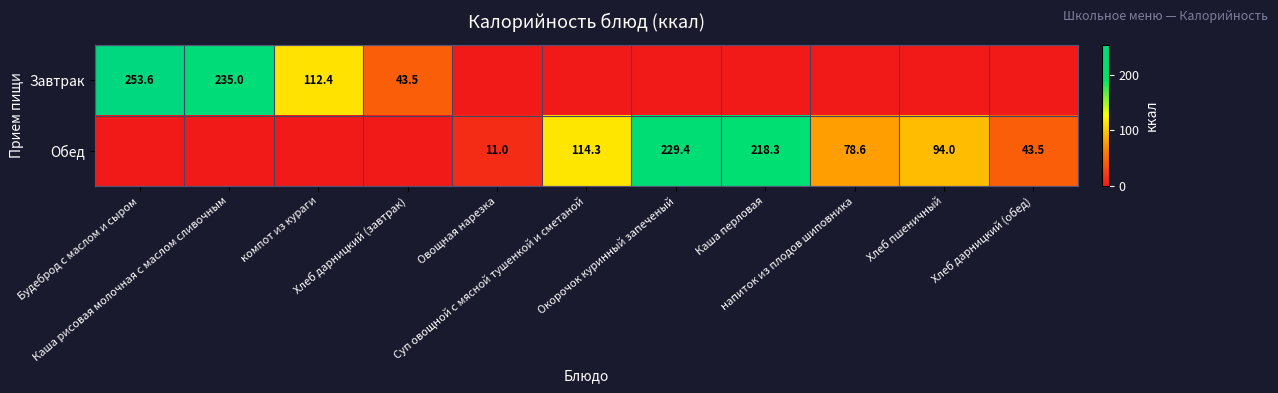

Is the value of Обед at компот из кураги greater than the value of Завтрак at Каша рисовая молочная с маслом сливочным?

No